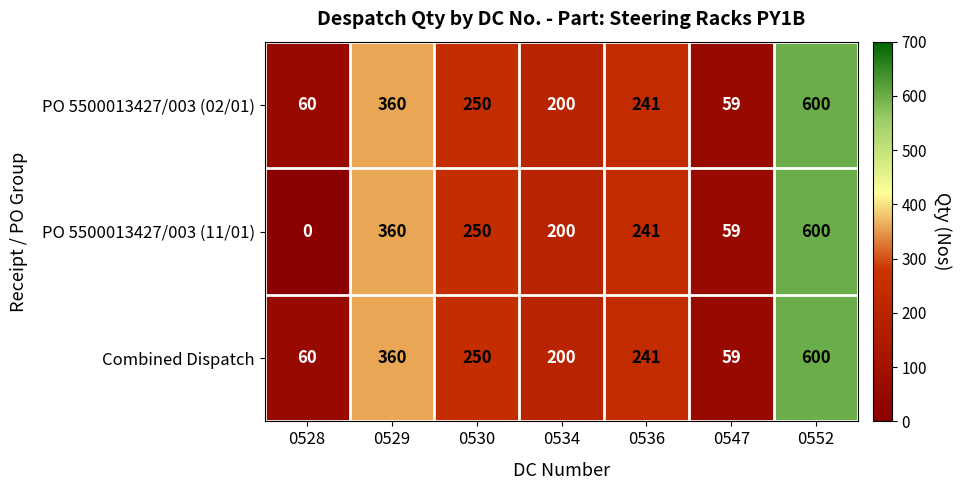

Reading left to right, list all the values displayed in this chart.

PO 5500013427/003 (02/01): 0528=60	0529=360	0530=250	0534=200	0536=241	0547=59	0552=600
PO 5500013427/003 (11/01): 0528=0	0529=360	0530=250	0534=200	0536=241	0547=59	0552=600
Combined Dispatch: 0528=60	0529=360	0530=250	0534=200	0536=241	0547=59	0552=600